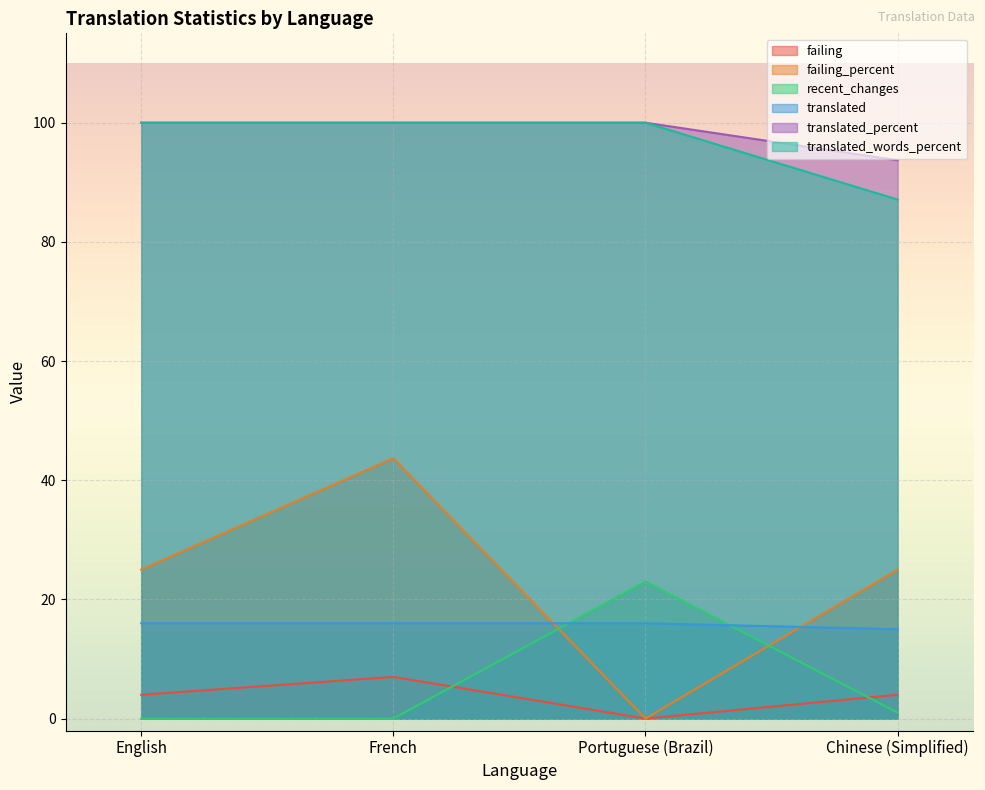

Is it true that failing_percent equals 25.0 at Chinese (Simplified)?

True